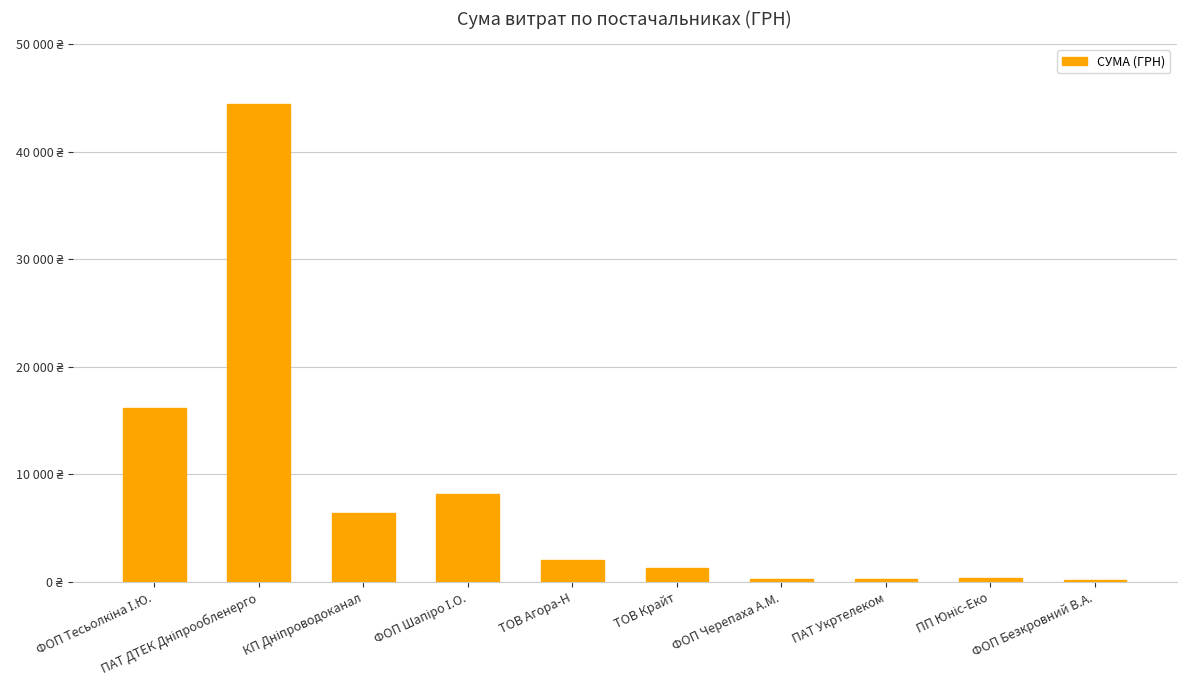

Which label corresponds to the smallest value in the chart?

ФОП Безкровний В.А.